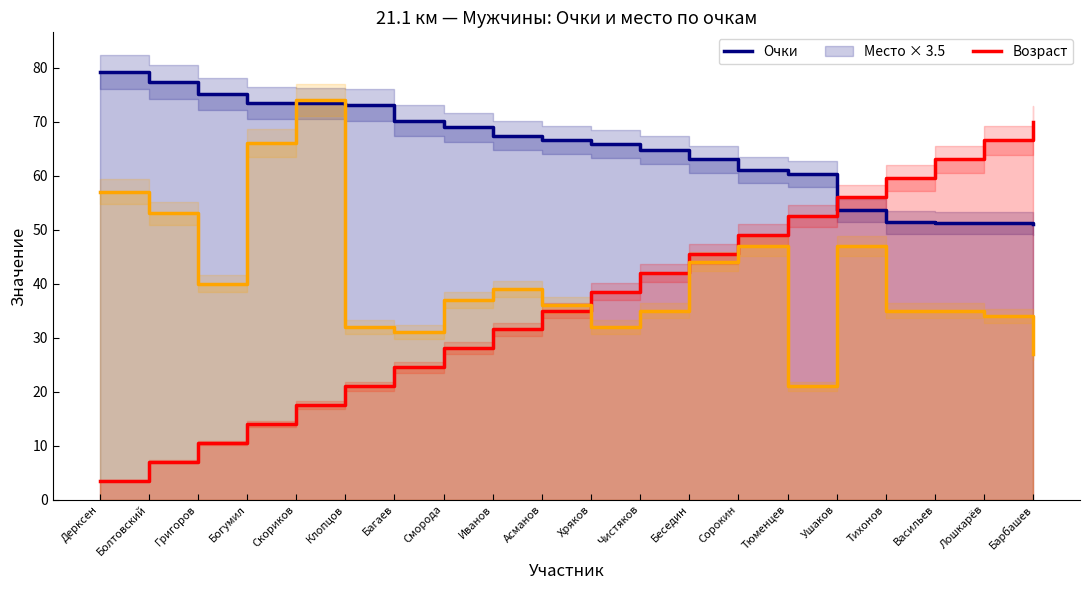

What is the difference between the highest and lowest values at Багаев?

45.7